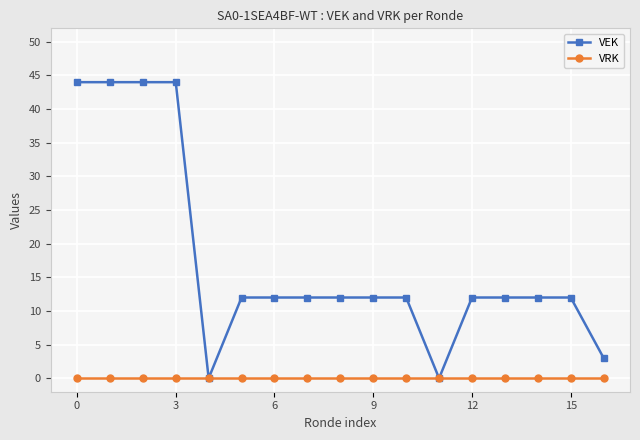

Does the chart display data point markers on the line(s)?

Yes